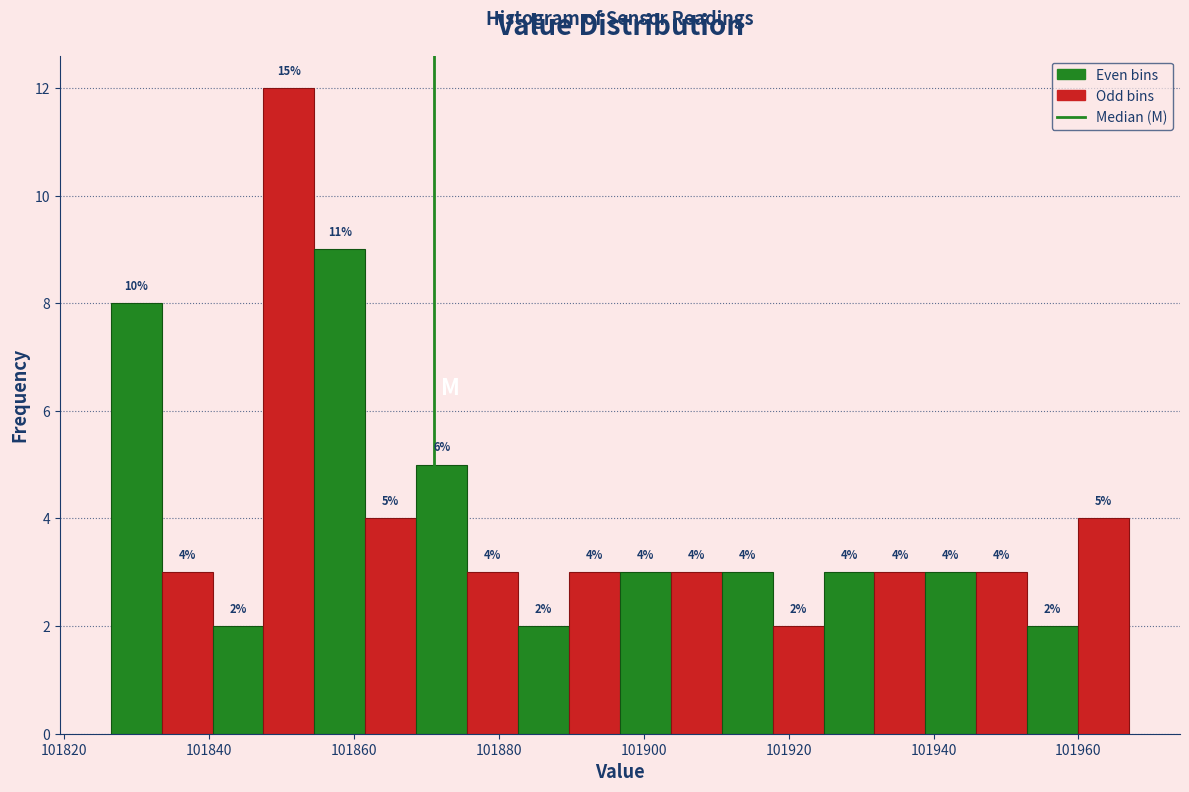

Read against the x-axis, roughly where is the centre of the tallest bar?

101852